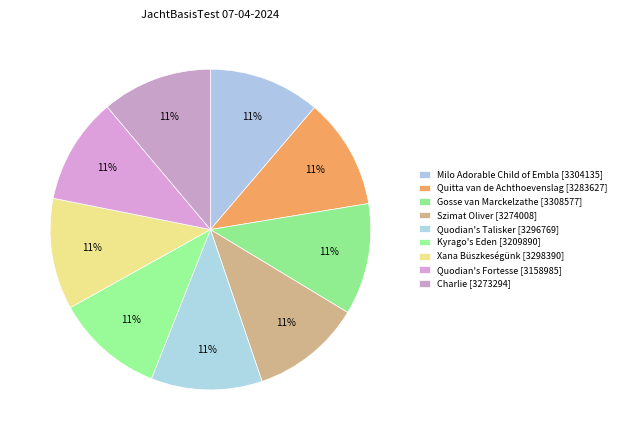

Rank the categories by value from highest to lowest.

Gosse van Marckelzathe, Milo Adorable Child of Embla, Xana Büszkeségünk, Quodian's Talisker, Quitta van de Achthoevenslag, Szimat Oliver, Charlie, Kyrago's Eden, Quodian's Fortesse